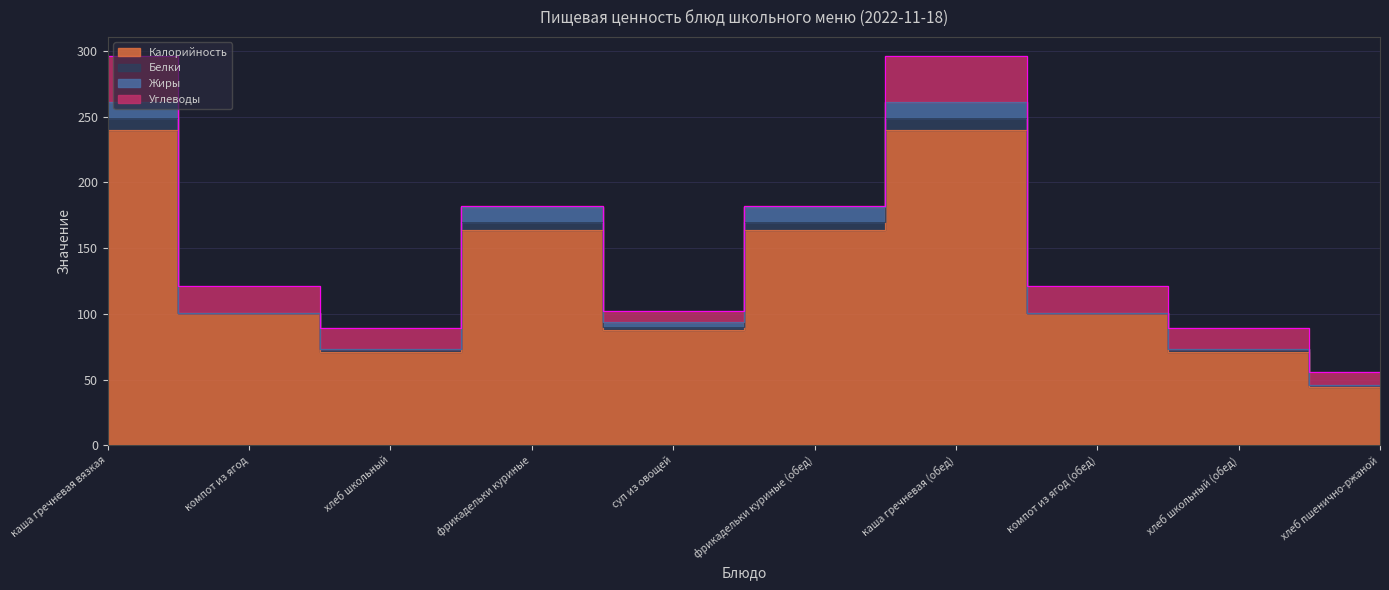

What is the total value across all series at компот из ягод?

121